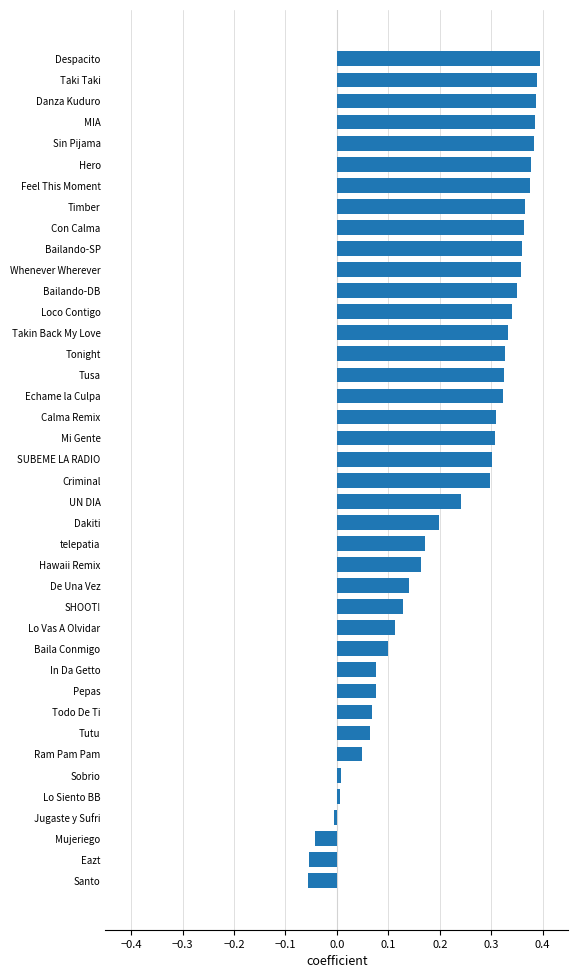

The value at Baila Conmigo is 0.0. True or false?

False